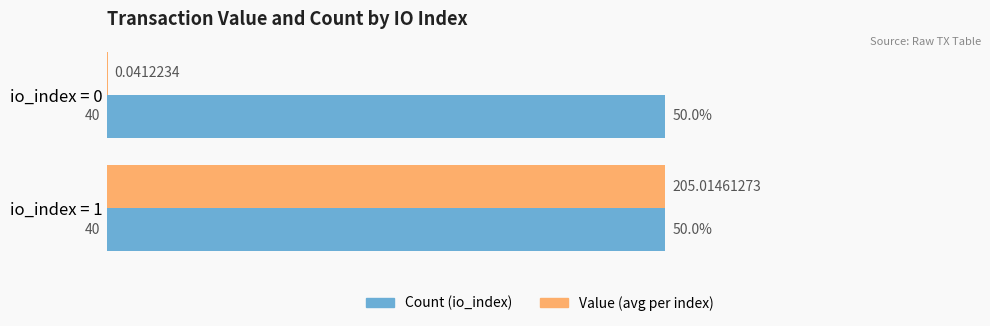

Between io_index = 0 and io_index = 1, which series saw the biggest shift?

Value (avg per index)